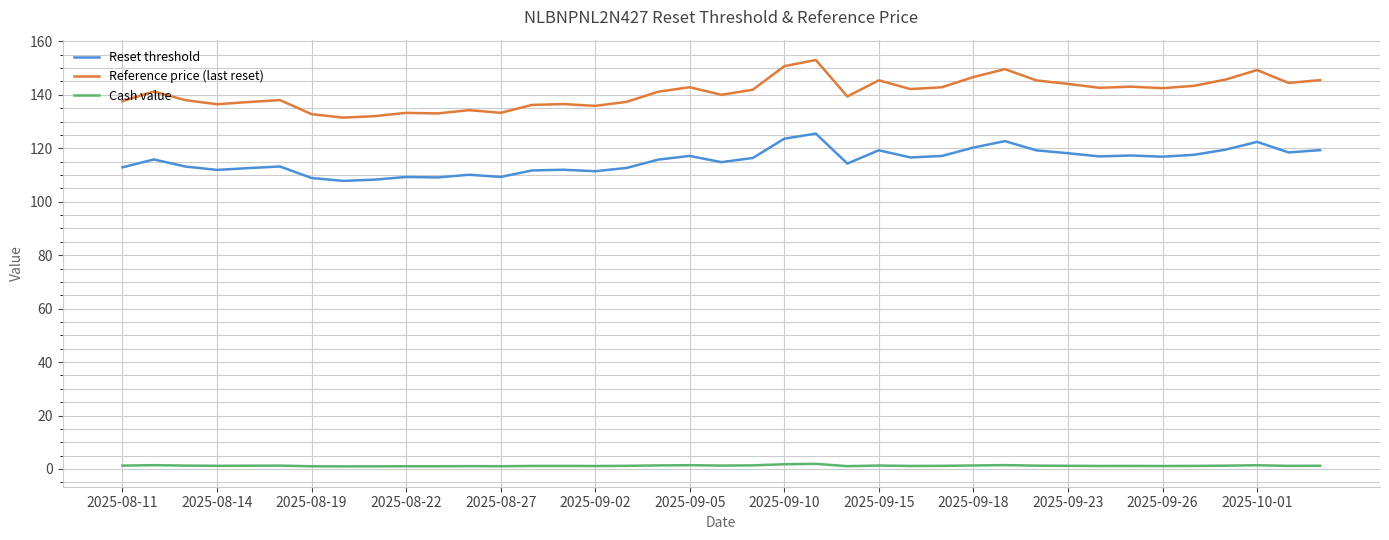

Rank the series by their maximum value, from highest to lowest.

Reference price (last reset), Reset threshold, Cash value